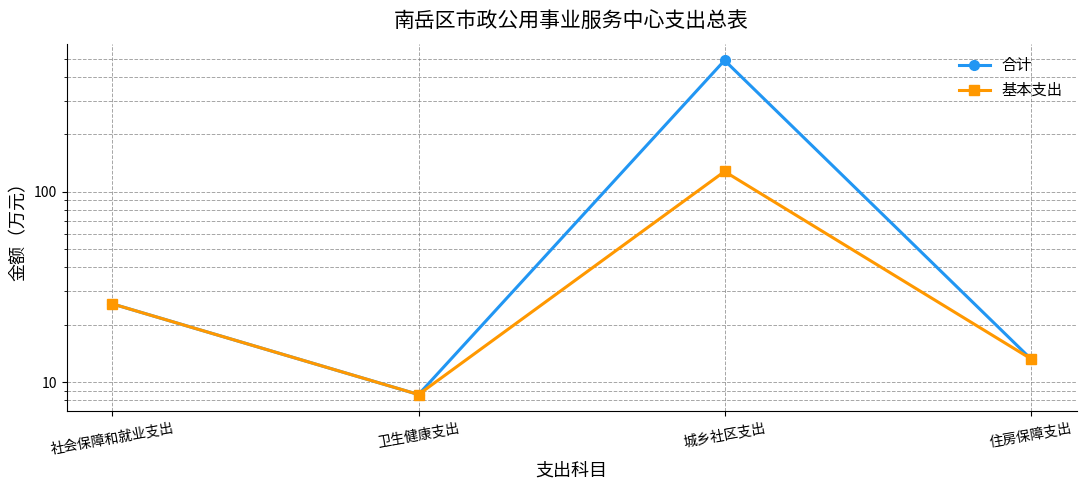

What is the sum of the 合计 values at 城乡社区支出 and 卫生健康支出?

498.3